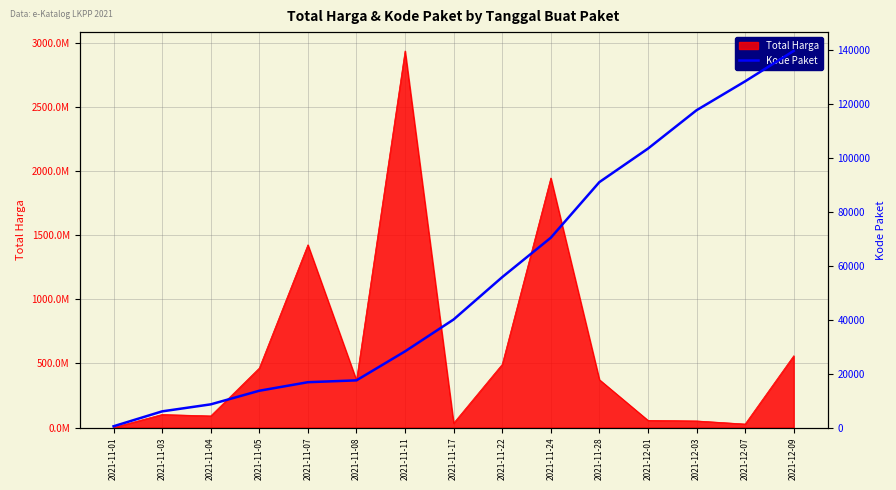

List the labels in order of value, smallest first.

2021-11-01, 2021-11-03, 2021-11-04, 2021-11-05, 2021-11-07, 2021-11-08, 2021-11-11, 2021-11-17, 2021-11-22, 2021-11-24, 2021-11-28, 2021-12-01, 2021-12-03, 2021-12-07, 2021-12-09